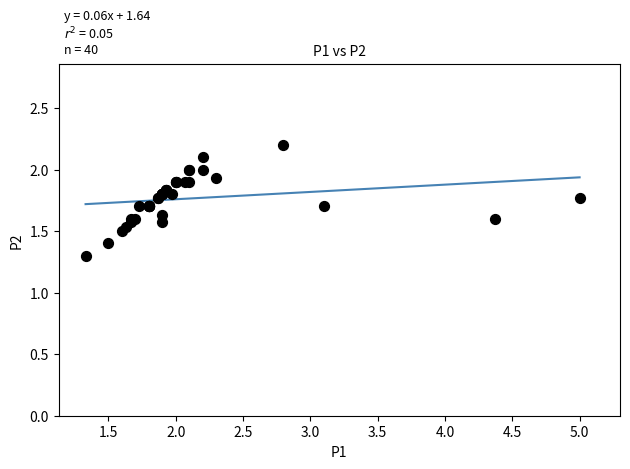

What Y value in the scatter plot is closest to 1?

1.3